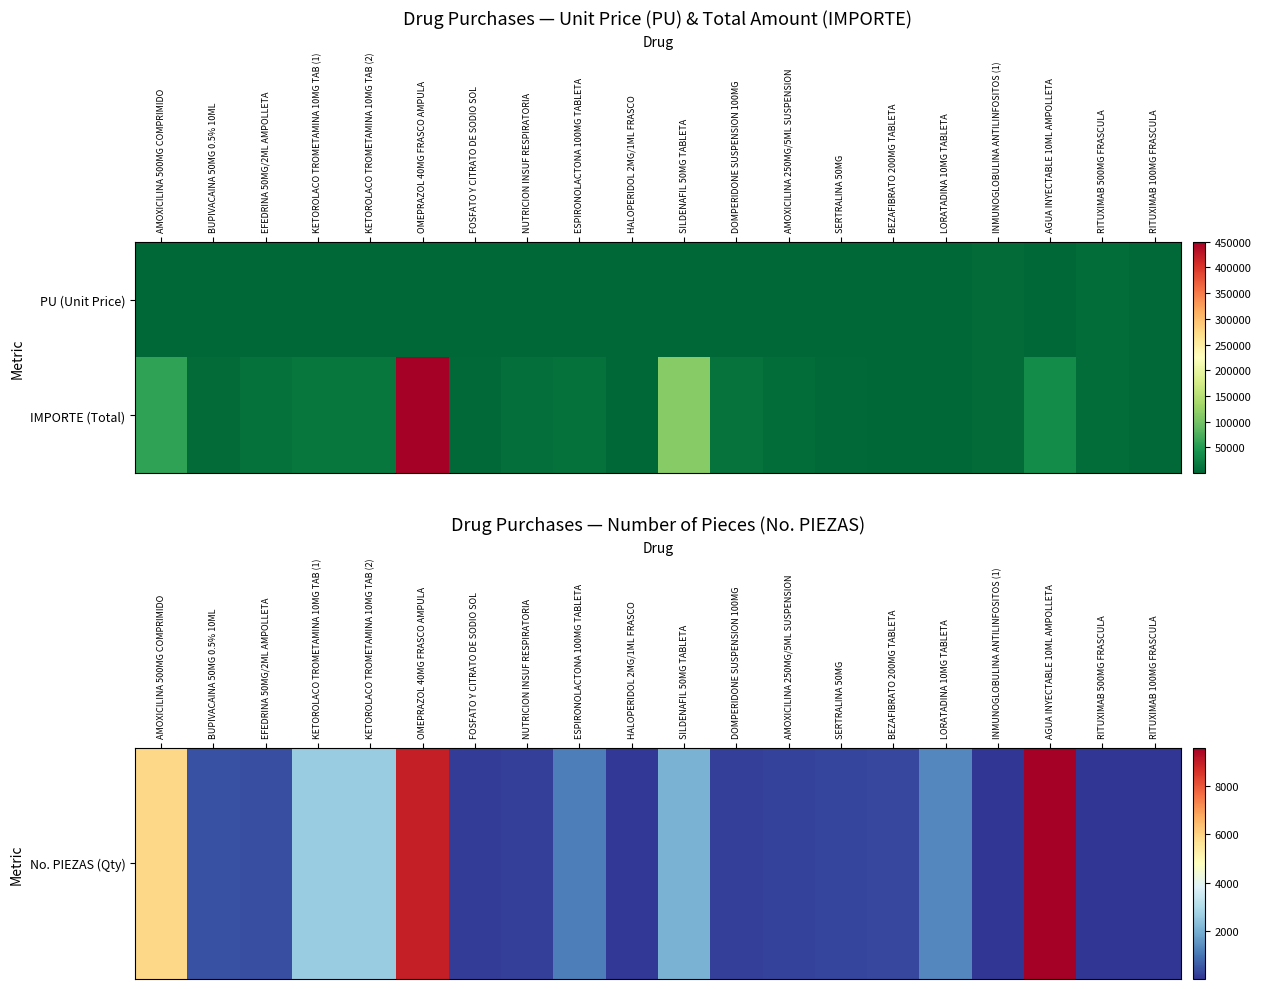

List the series in order of their overall mean, highest first.

IMPORTE (Total), No. PIEZAS (Qty)